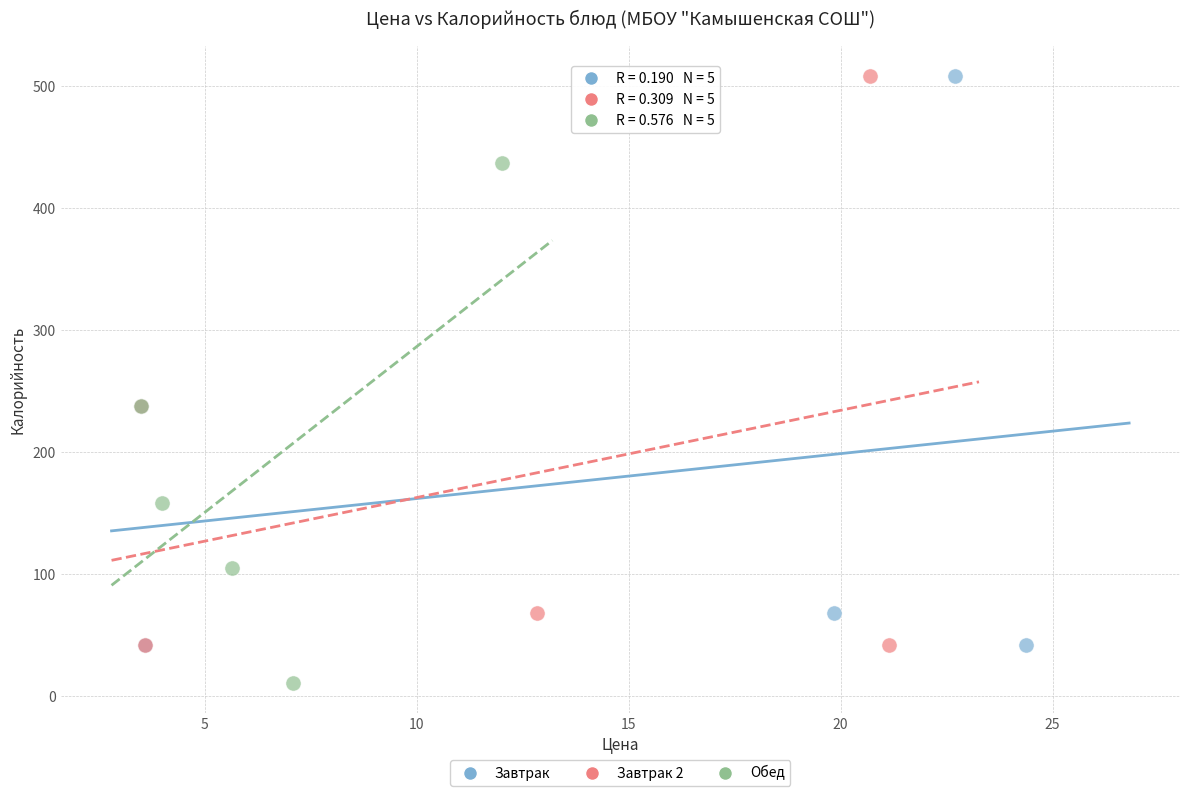

Which series contains the lowest Y value?

Обед